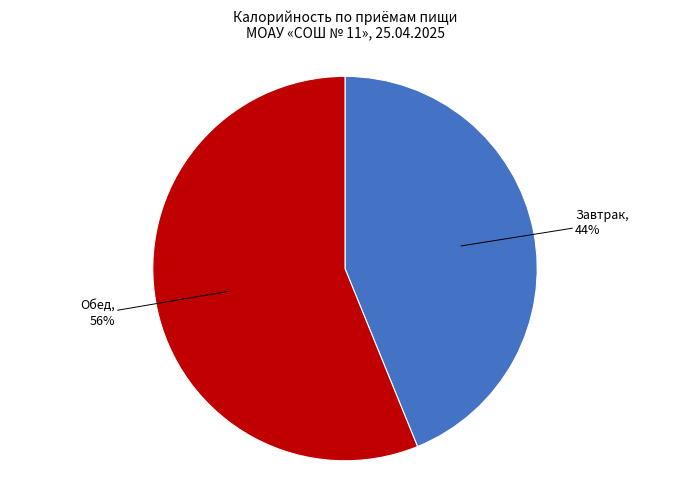

Is there any slice that represents more than half of the pie?

Yes